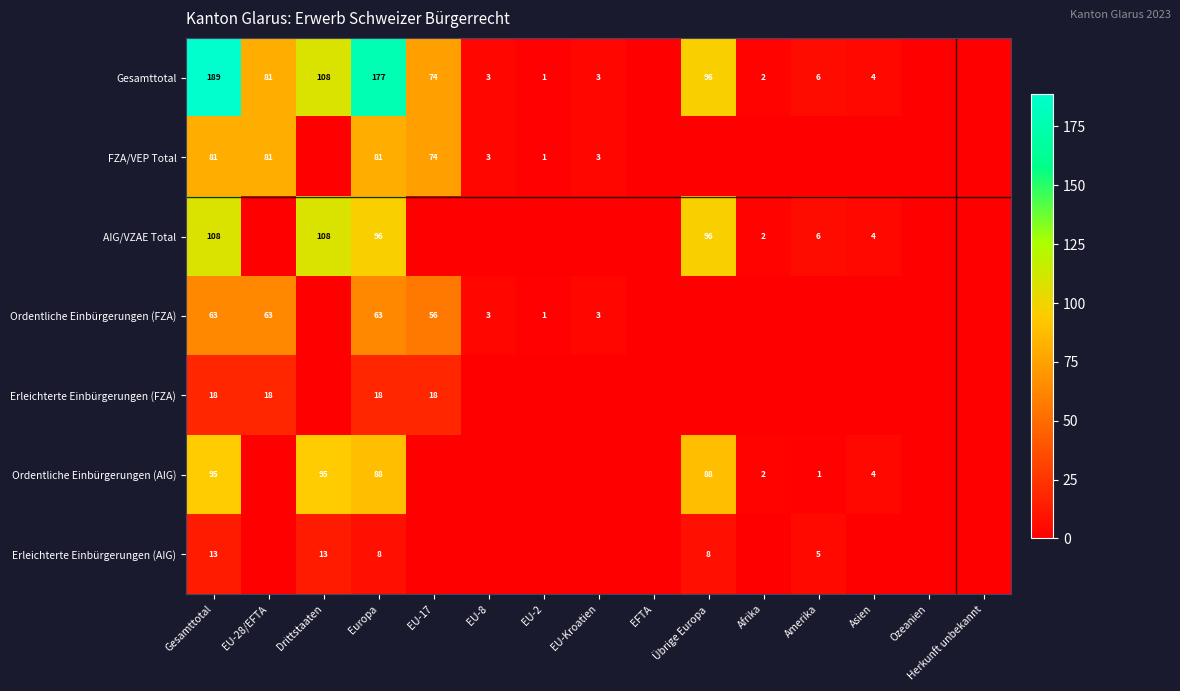

Rank the series at Gesamttotal from lowest to highest value.

Erleichterte Einbürgerungen (AIG), Erleichterte Einbürgerungen (FZA), Ordentliche Einbürgerungen (FZA), FZA/VEP Total, Ordentliche Einbürgerungen (AIG), AIG/VZAE Total, Gesamttotal